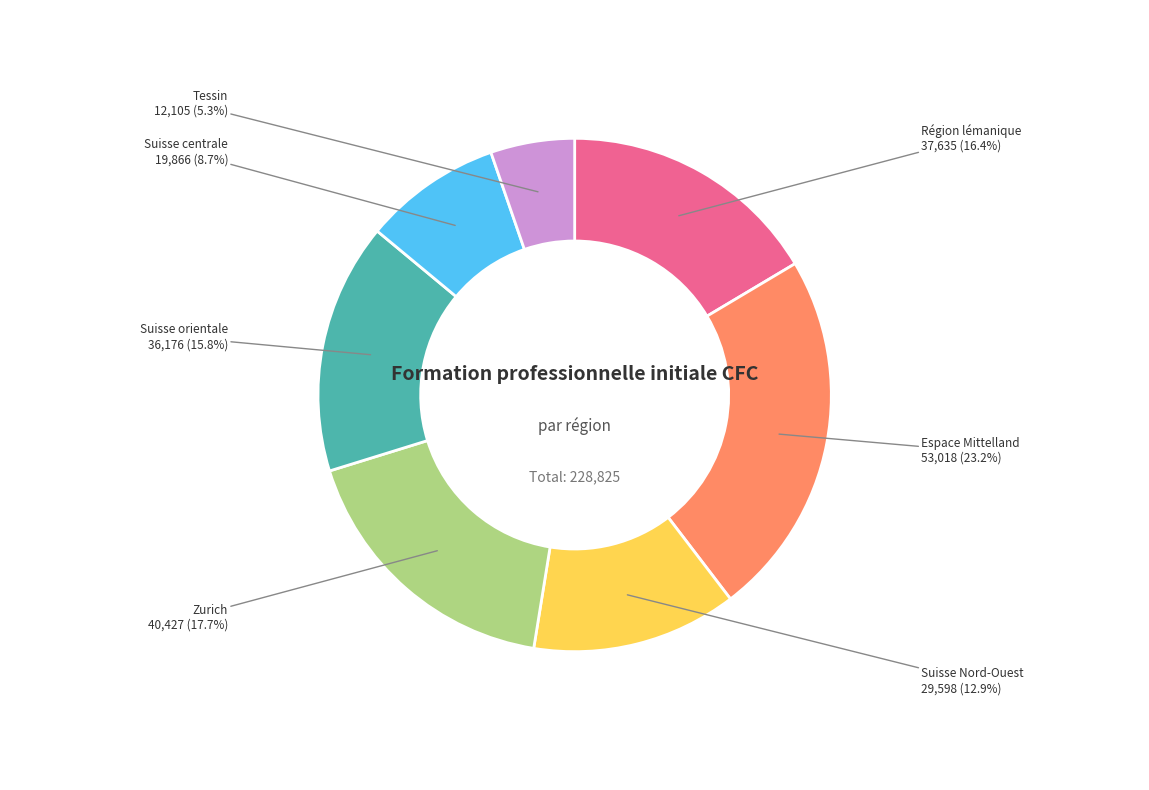

How many segments does this pie chart have?

7